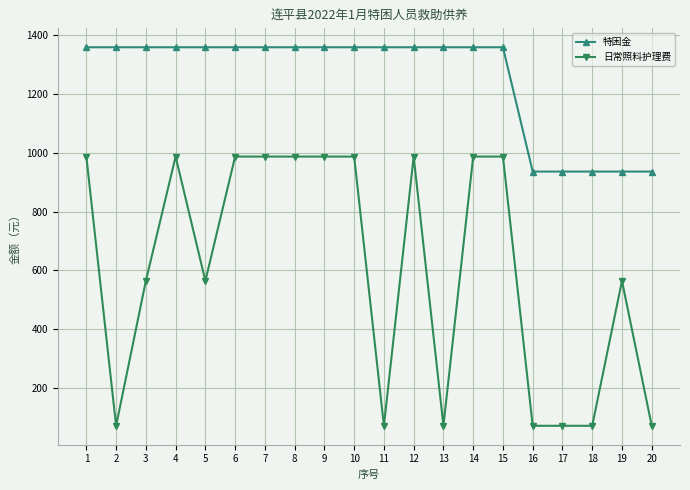

Does the chart display data point markers on the line(s)?

Yes